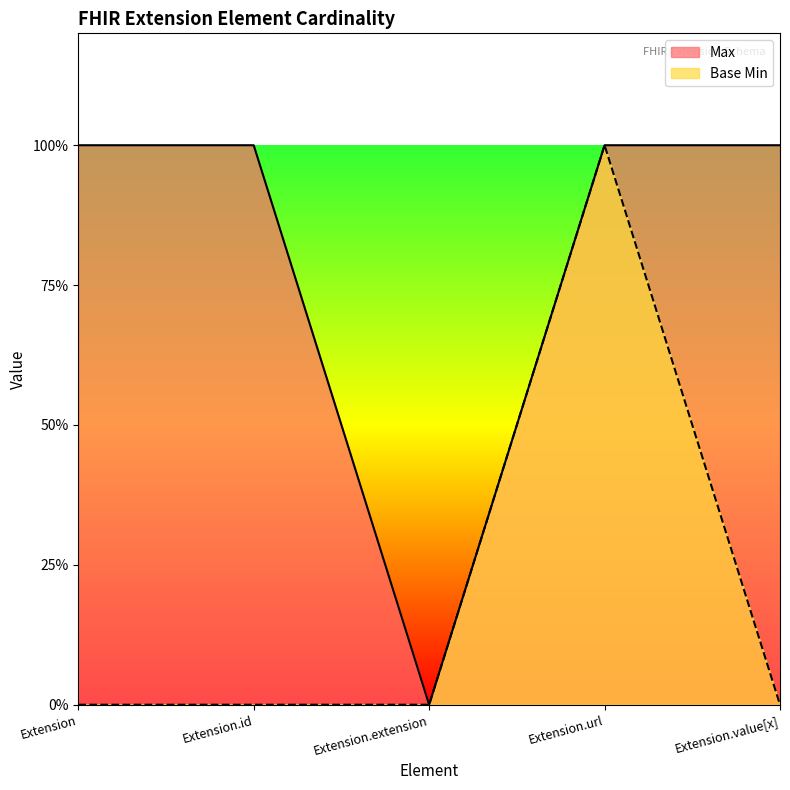

At which label is Base Min closest to 0?

Extension